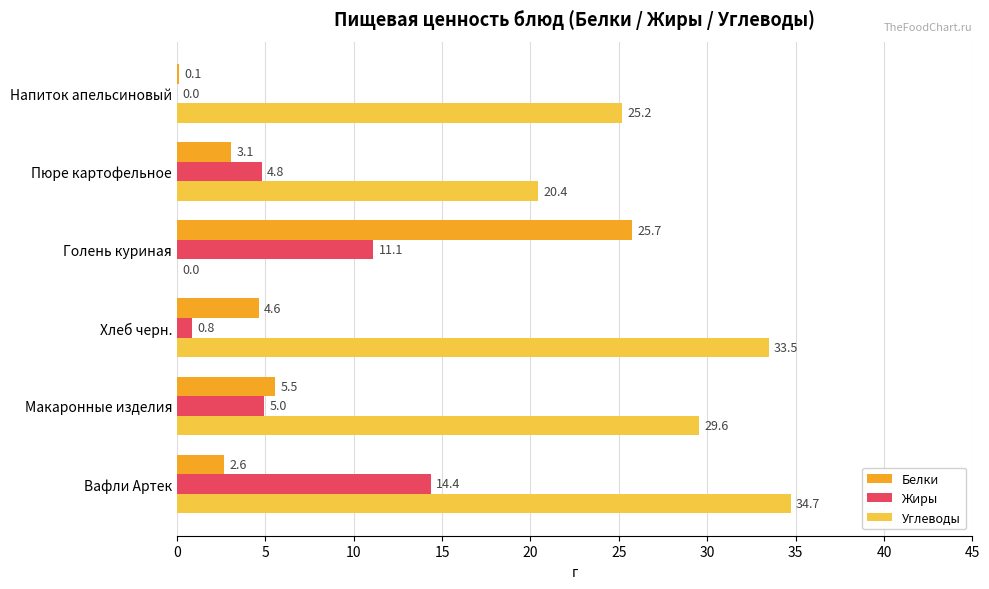

What is the sum of the Жиры values at Напиток апельсиновый and Вафли Артек?

14.4